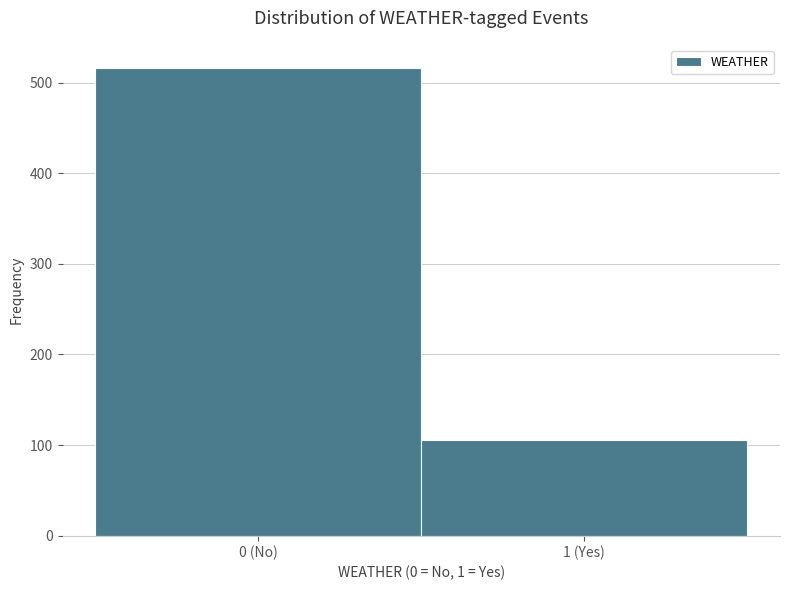

Reading right to left, transcribe all the data shown in this chart.

106	516